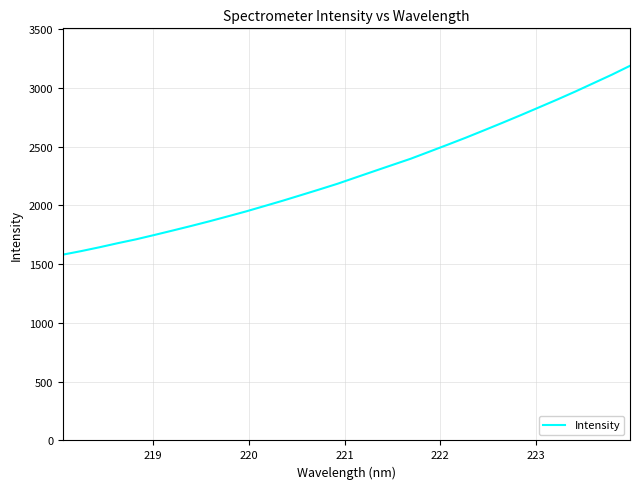

What is the difference between the maximum and minimum values?

1606.4